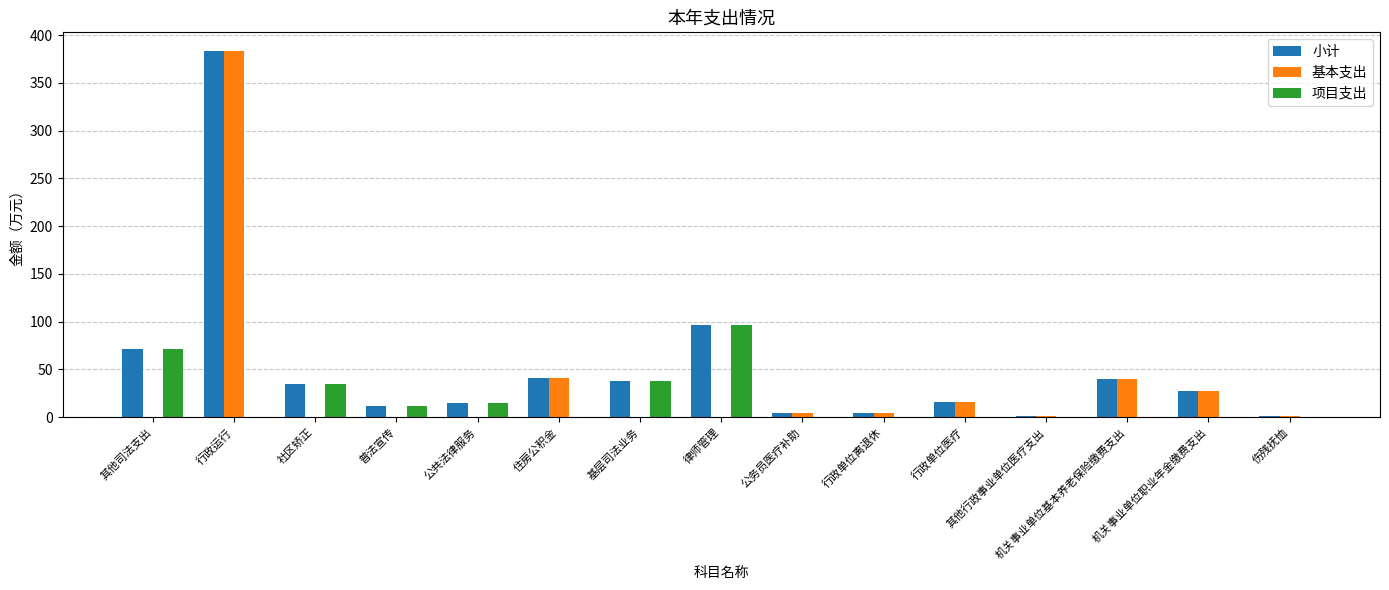

What is the sum of all 小计 values?

787.1